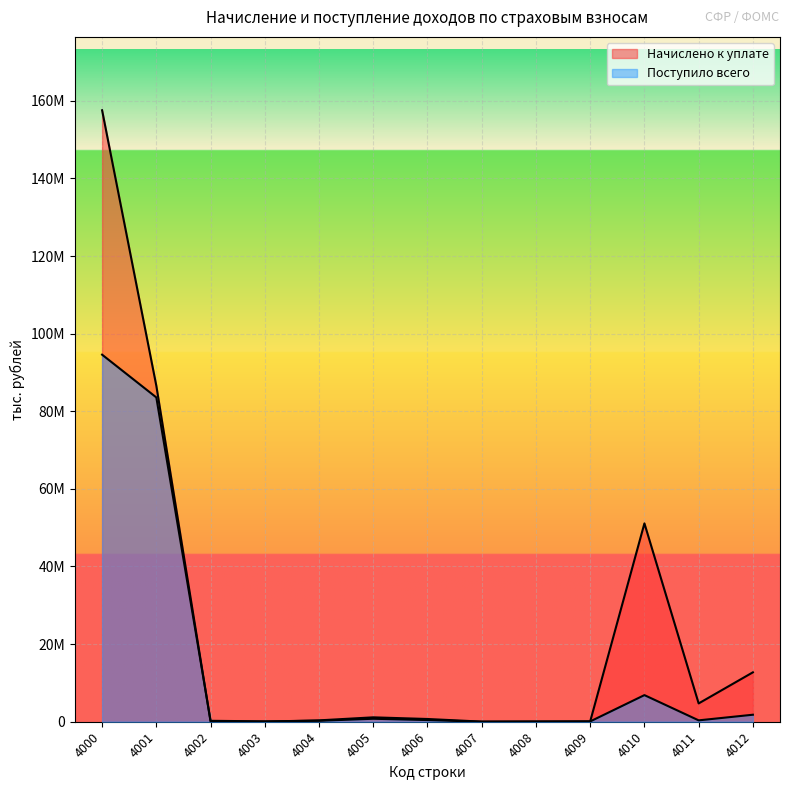

Is it true that Начислено к уплате equals 353132 at 4004?

True